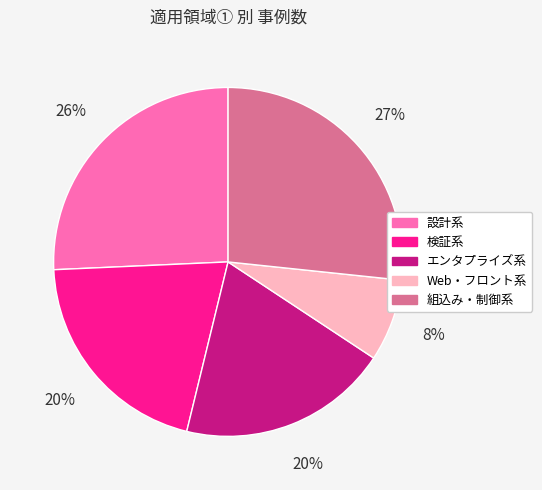

Is it true that 検証系 is 30% of the pie?

False